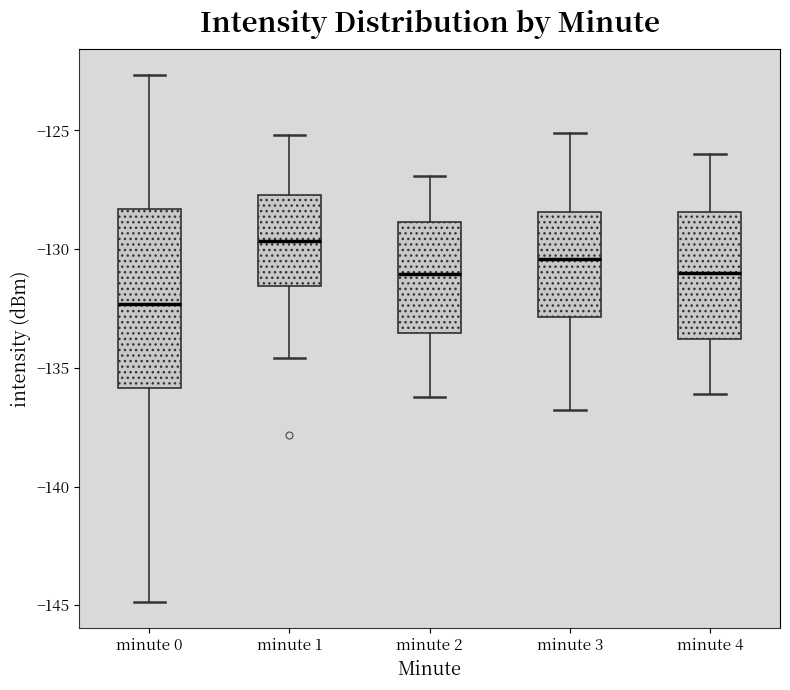

Comparing the boxes themselves (not the whiskers), which one is the tallest?

minute 0